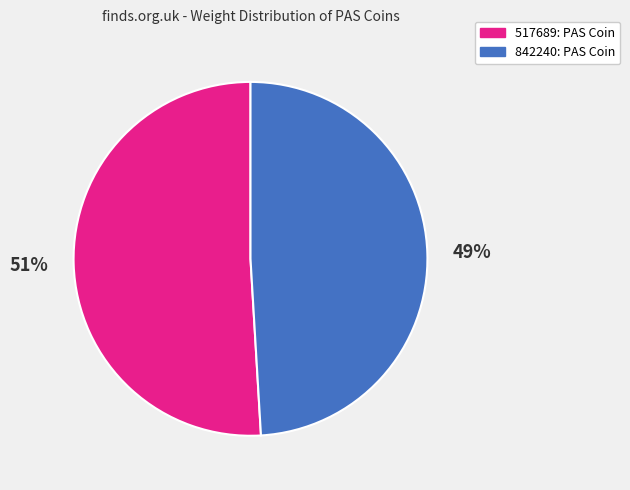

Is 842240: PAS Coin the majority of the pie?

No